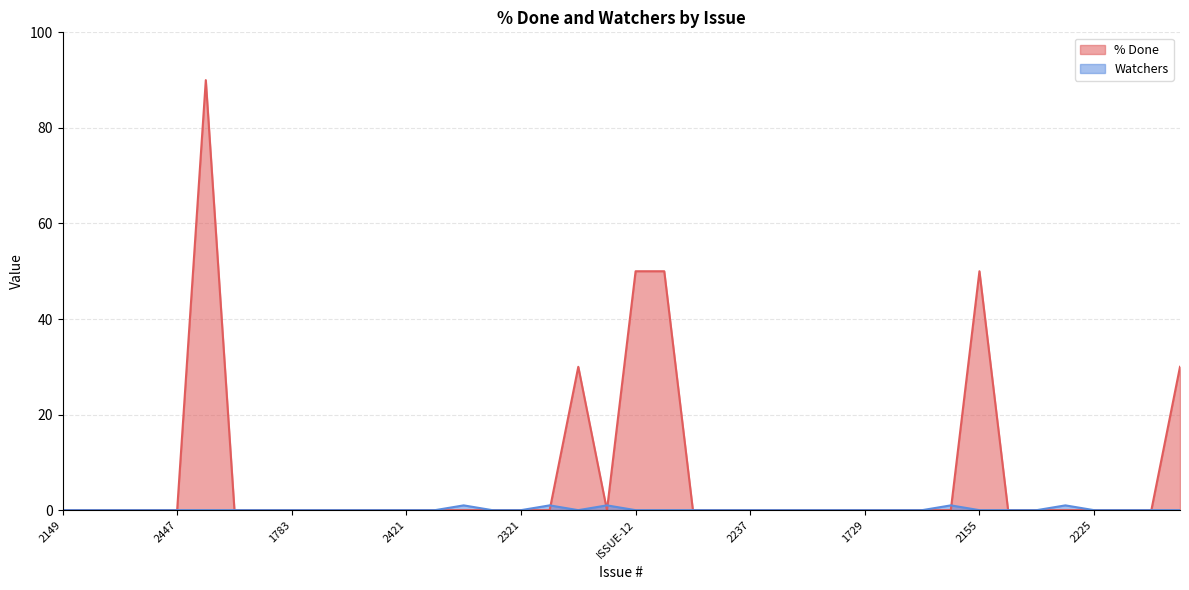

What is the difference between the maximum and minimum values in the Watchers series?

1